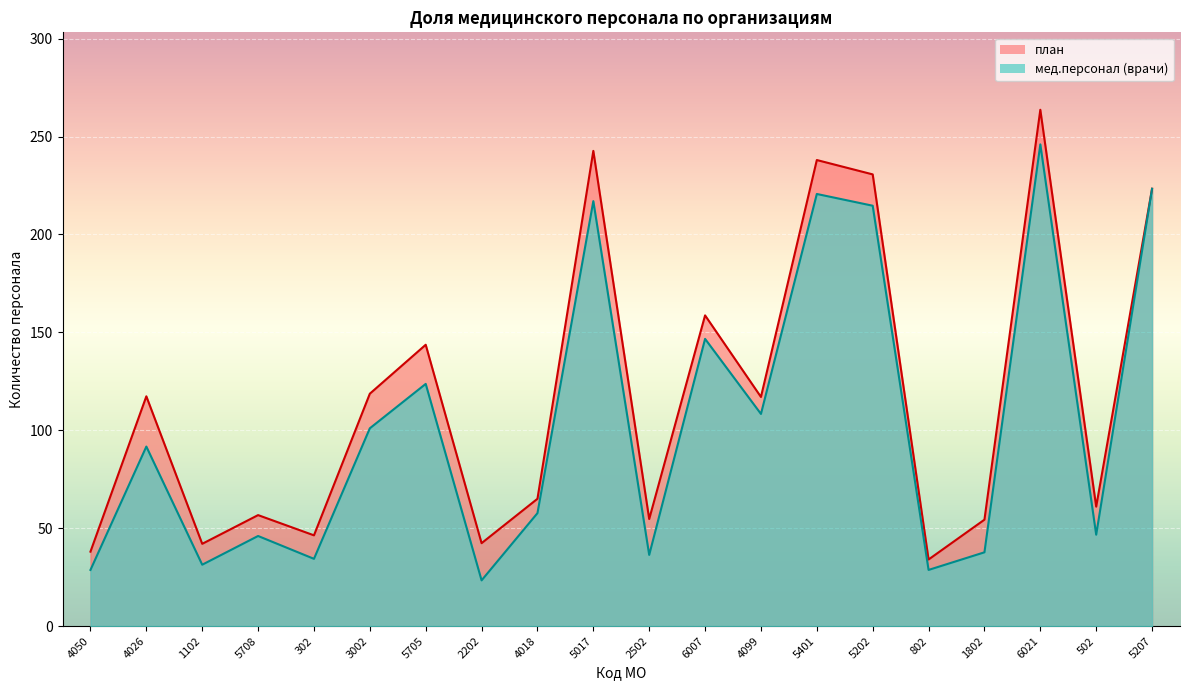

The value of план at 502 is 100.3. True or false?

False